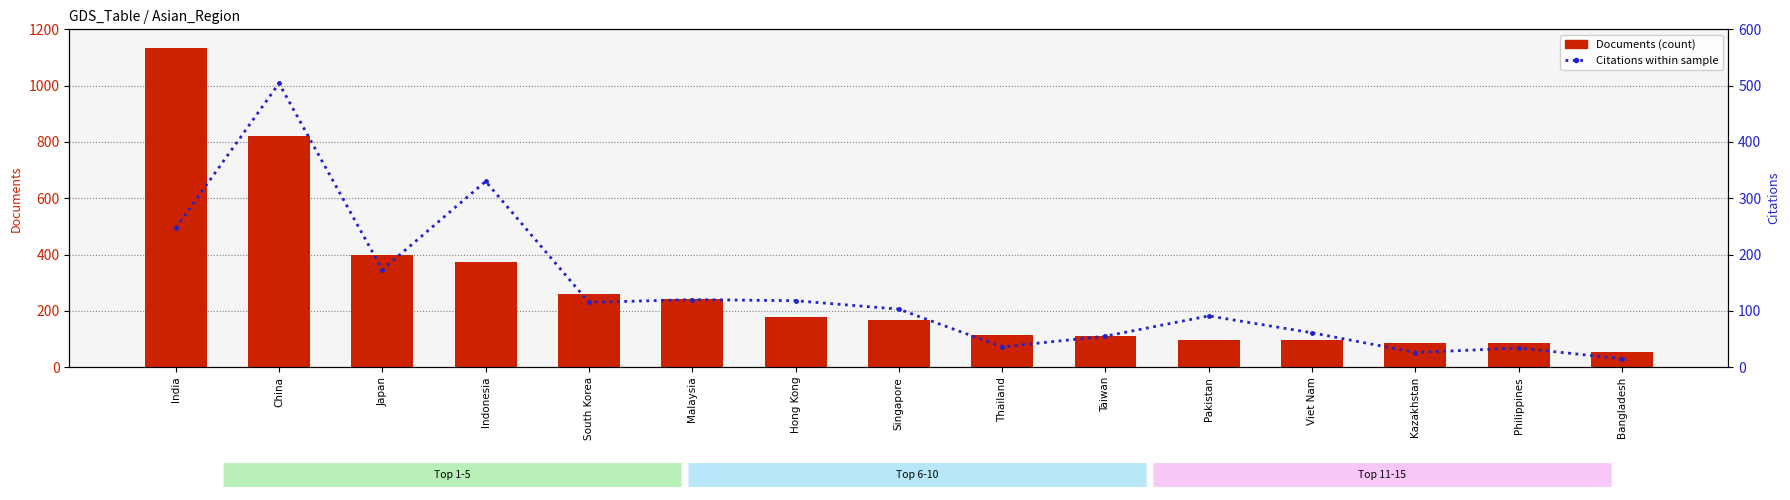

What is the difference between the Documents values at Kazakhstan and Singapore?

82